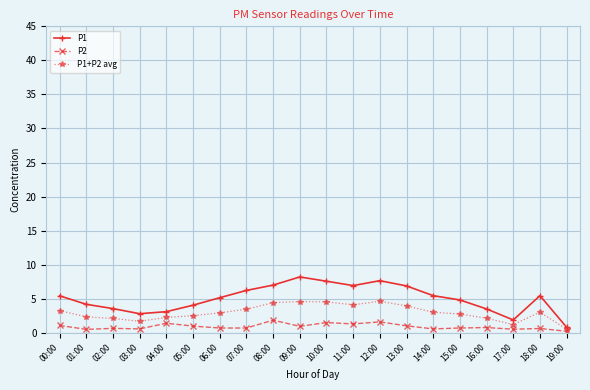

What is the total value across all series at 16:00?

6.4